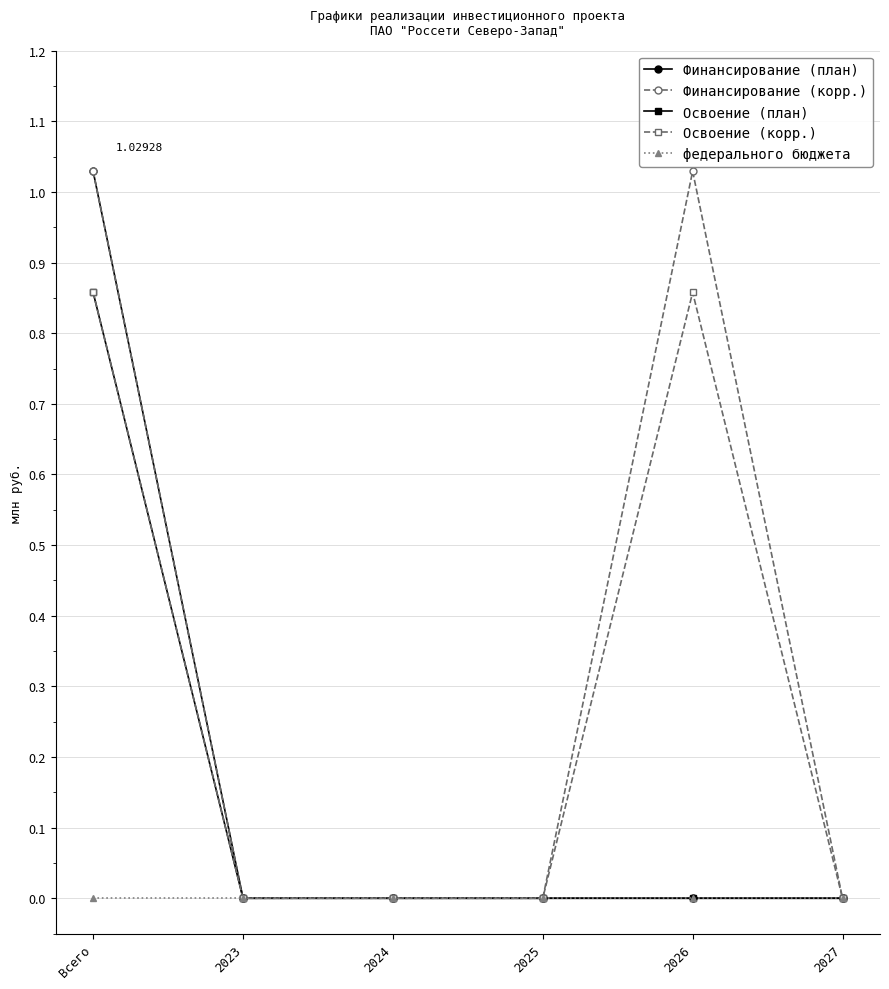

What is the average value of the Финансирование (корр.) series?

0.3